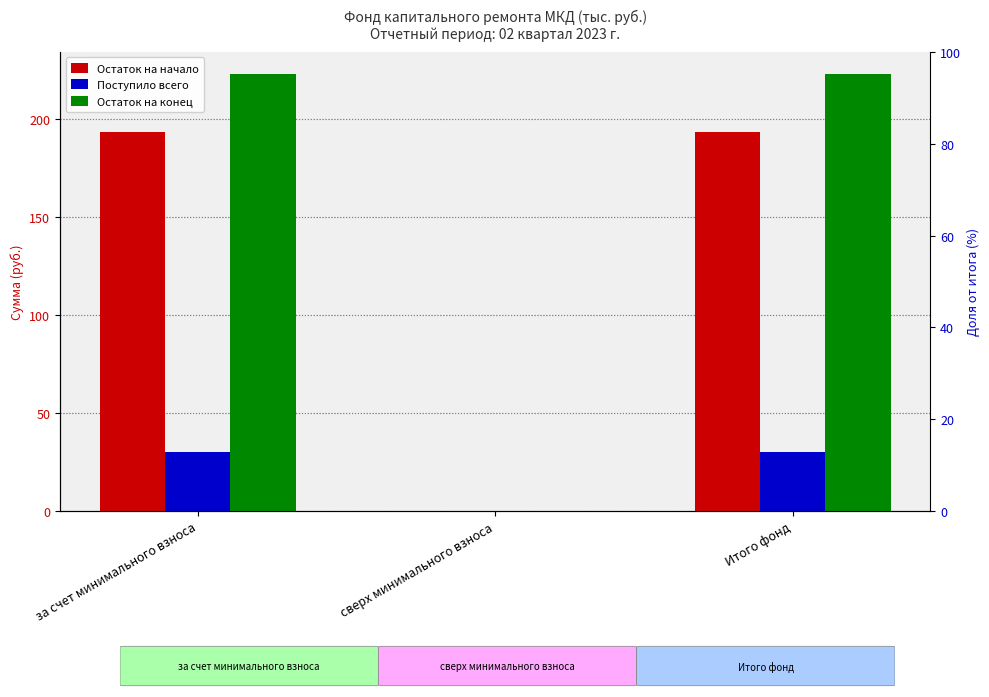

At which label does Поступило всего reach its peak?

за счет минимального взноса